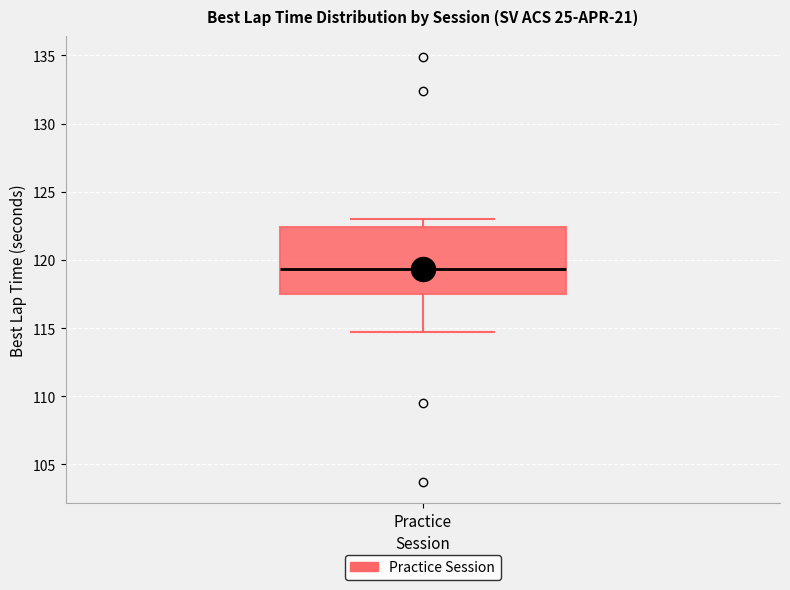

Transcribe this box plot: give where the median line is, the range the box spans, and where the two whiskers end, as read against the y-axis. The values are not printed on the chart, so give them approximately, as read against the axis.

median 119.5, box 117.5 to 122.5, whiskers 115.0 to 123.0